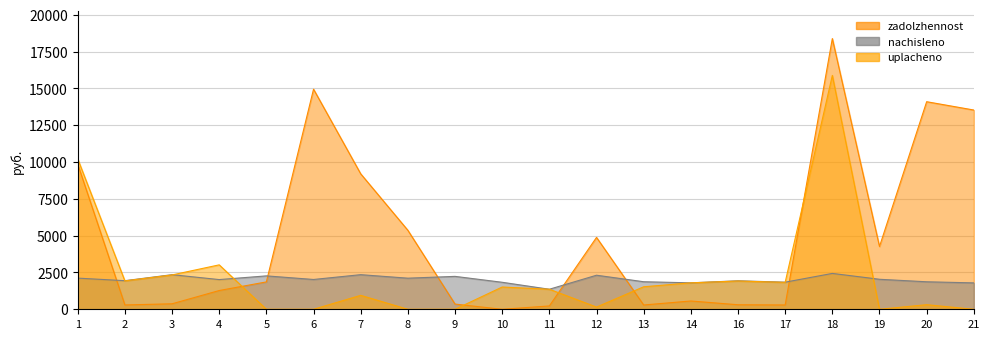

How many lines are shown in the chart?

3